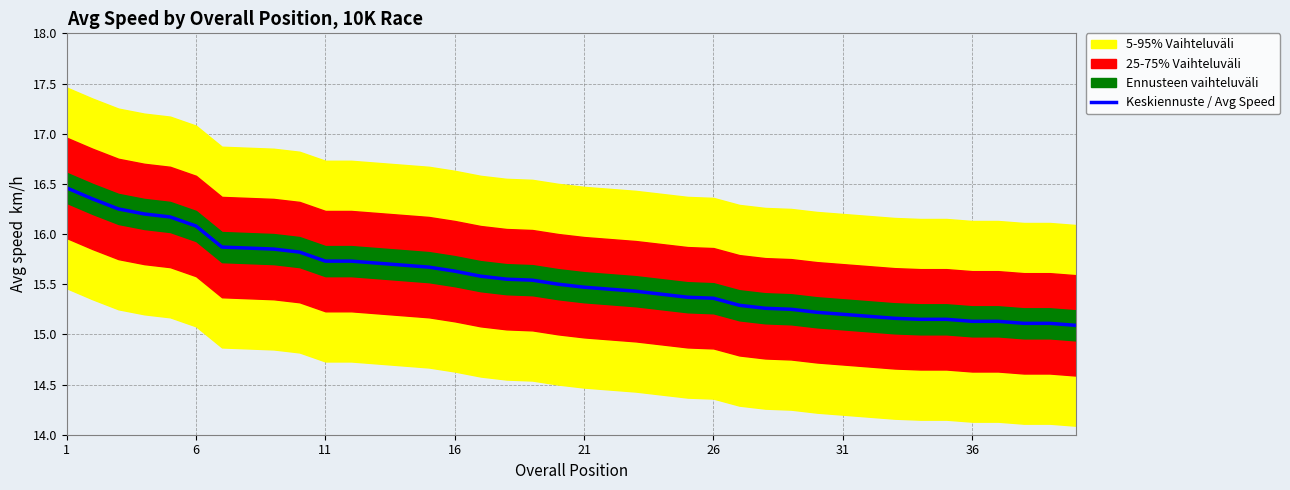

True or false: Keskiennuste / Avg Speed has a value of 5.4 at 21.

False